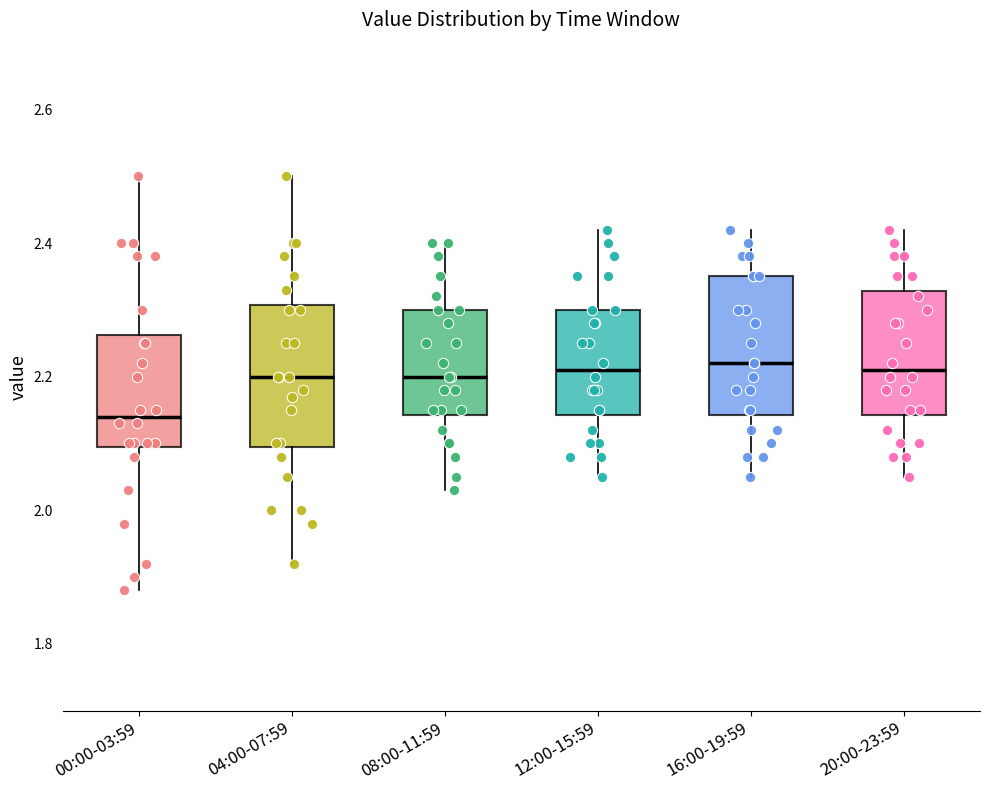

Reading left to right, read every box against the y-axis: the position of its median line, the range the box covers, and the ends of its whiskers. The values are not printed on the chart, so give them approximately, as read against the axis.

00:00-03:59: median 2.14, box 2.10 to 2.26, whiskers 1.88 to 2.50
04:00-07:59: median 2.20, box 2.10 to 2.30, whiskers 1.92 to 2.50
08:00-11:59: median 2.20, box 2.14 to 2.30, whiskers 2.04 to 2.40
12:00-15:59: median 2.22, box 2.14 to 2.30, whiskers 2.06 to 2.42
16:00-19:59: median 2.22, box 2.14 to 2.36, whiskers 2.06 to 2.42
20:00-23:59: median 2.22, box 2.14 to 2.32, whiskers 2.06 to 2.42